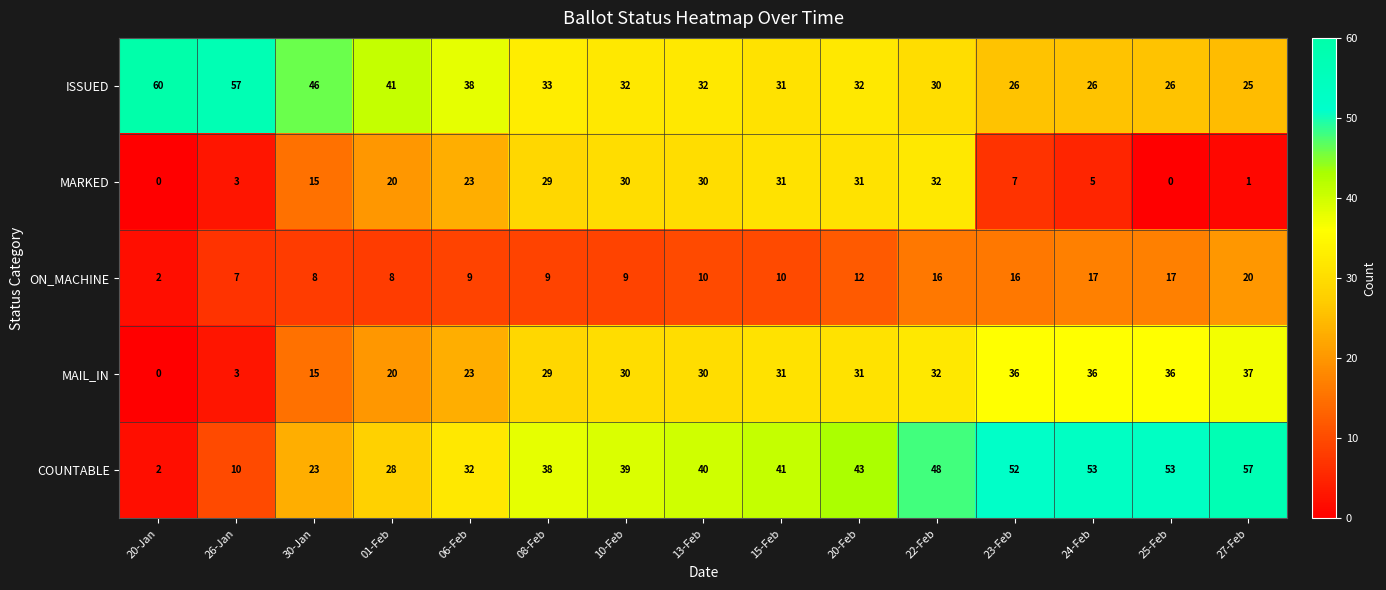

What is the approximate value of MAIL_IN at 27-Feb, to the nearest 5?

35